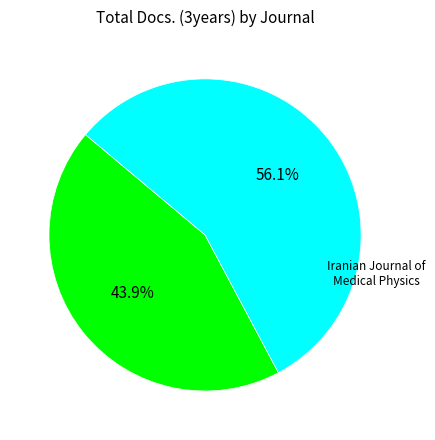

Is there any slice that represents more than half of the pie?

Yes